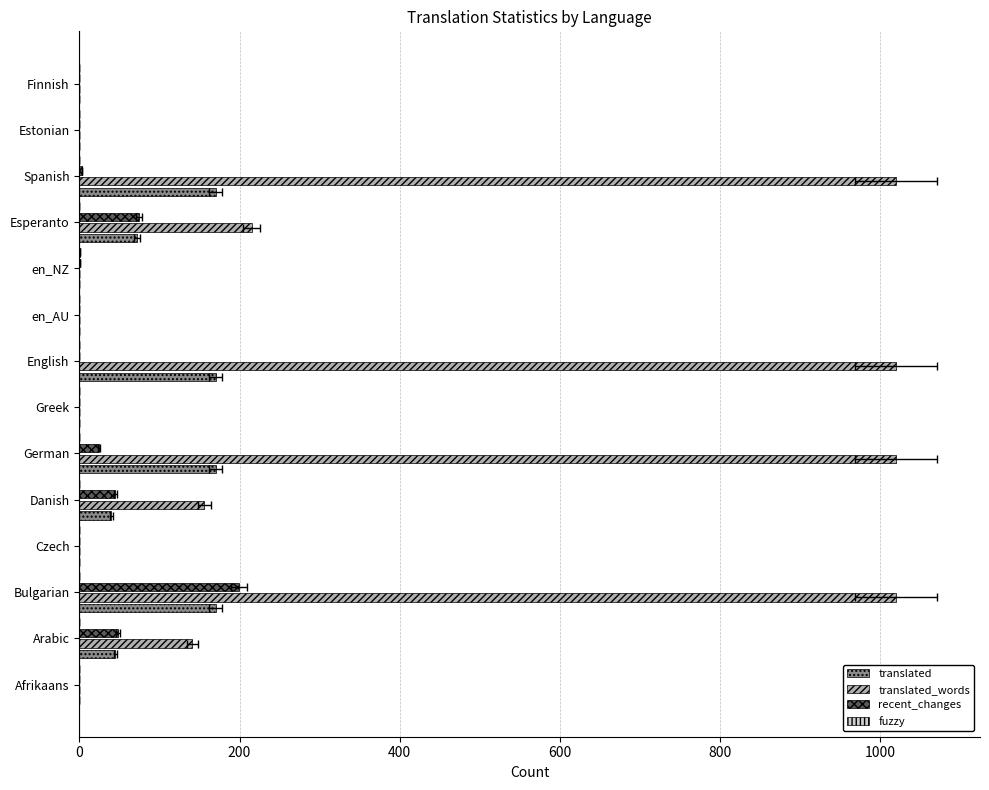

What position from the right is Bulgarian?

12